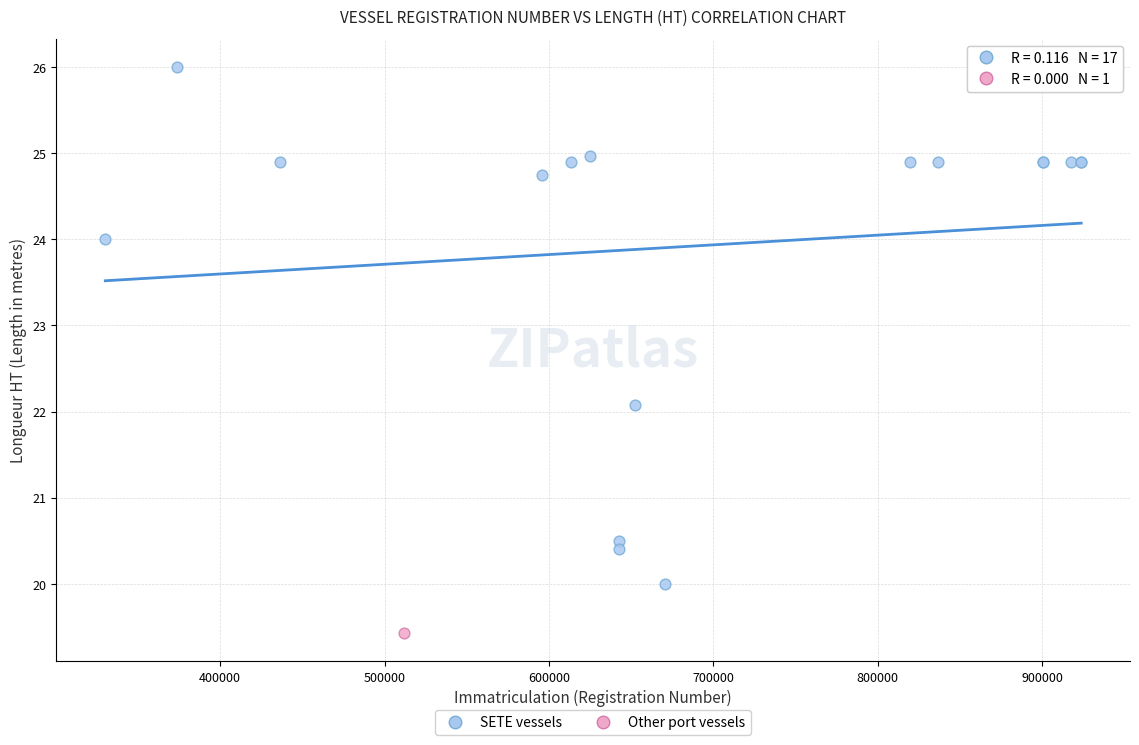

What are all the series names shown in the legend?

SETE vessels, Other port vessels